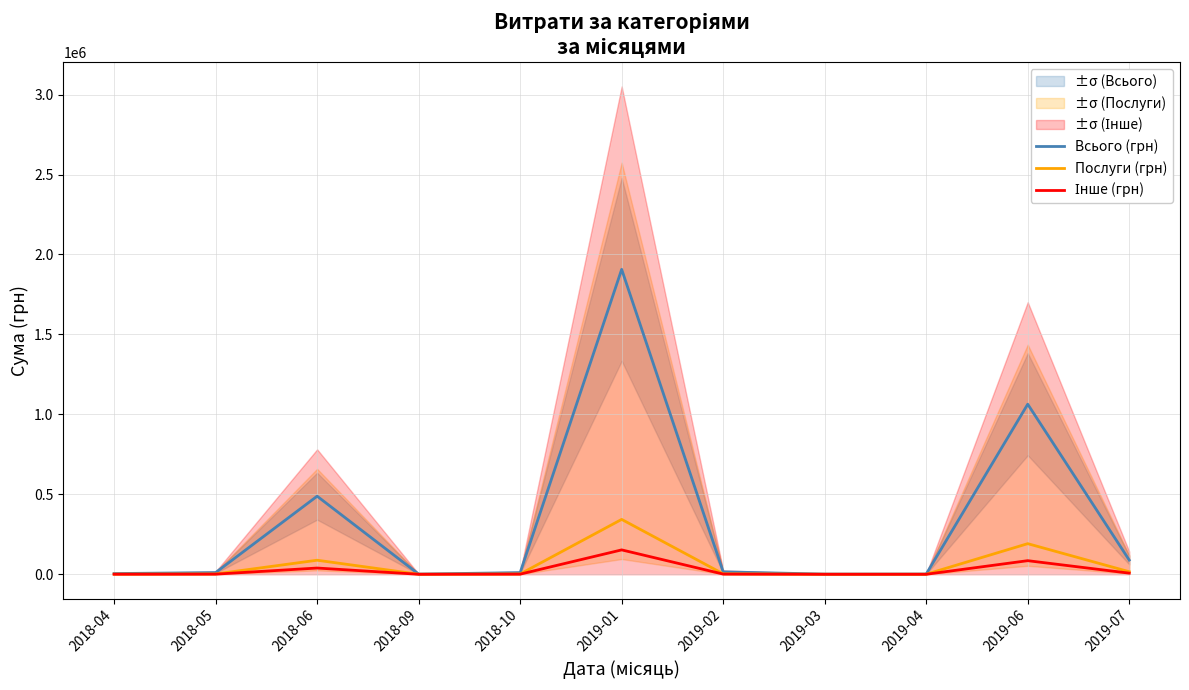

What is the difference between the Послуги (грн) values at 2018-06 and 2018-04?

87092.2